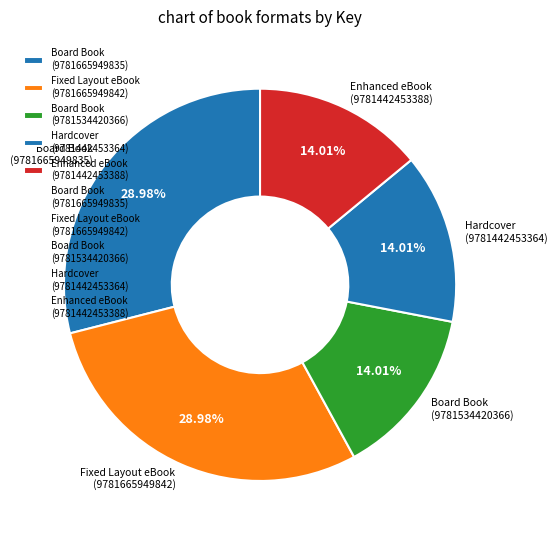

How many slices are in this pie chart?

5